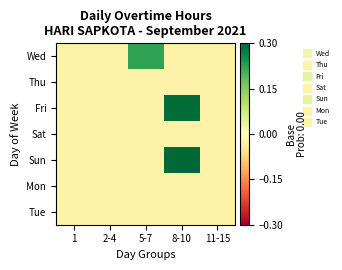

What is the spread (max minus min) of values at 5-7?

0.2